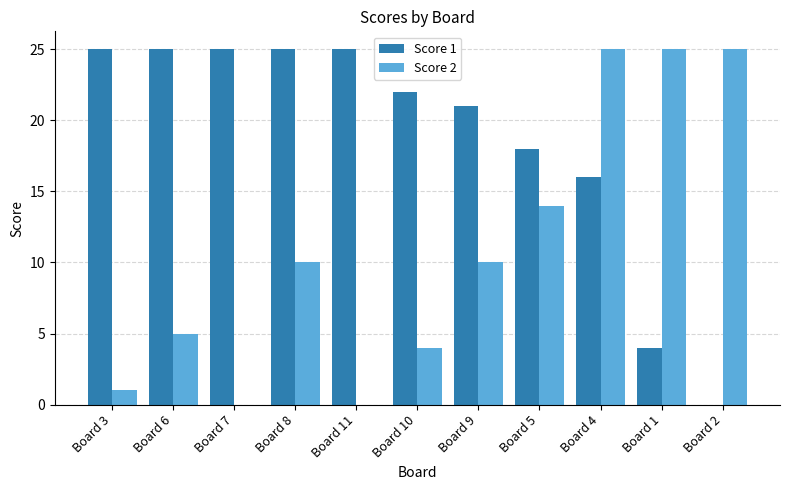

How many groups of bars are there?

11